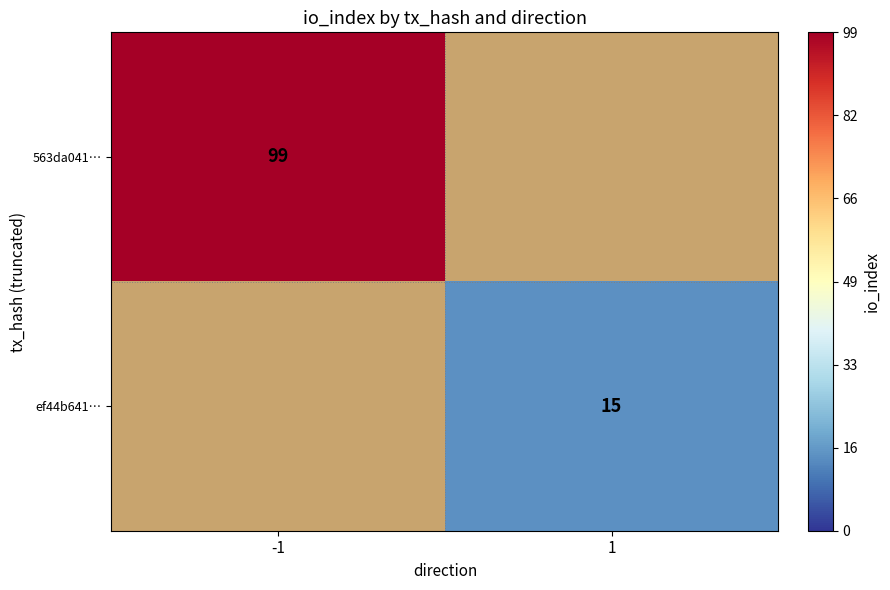

Is it true that 563da041… equals 160 at -1?

False